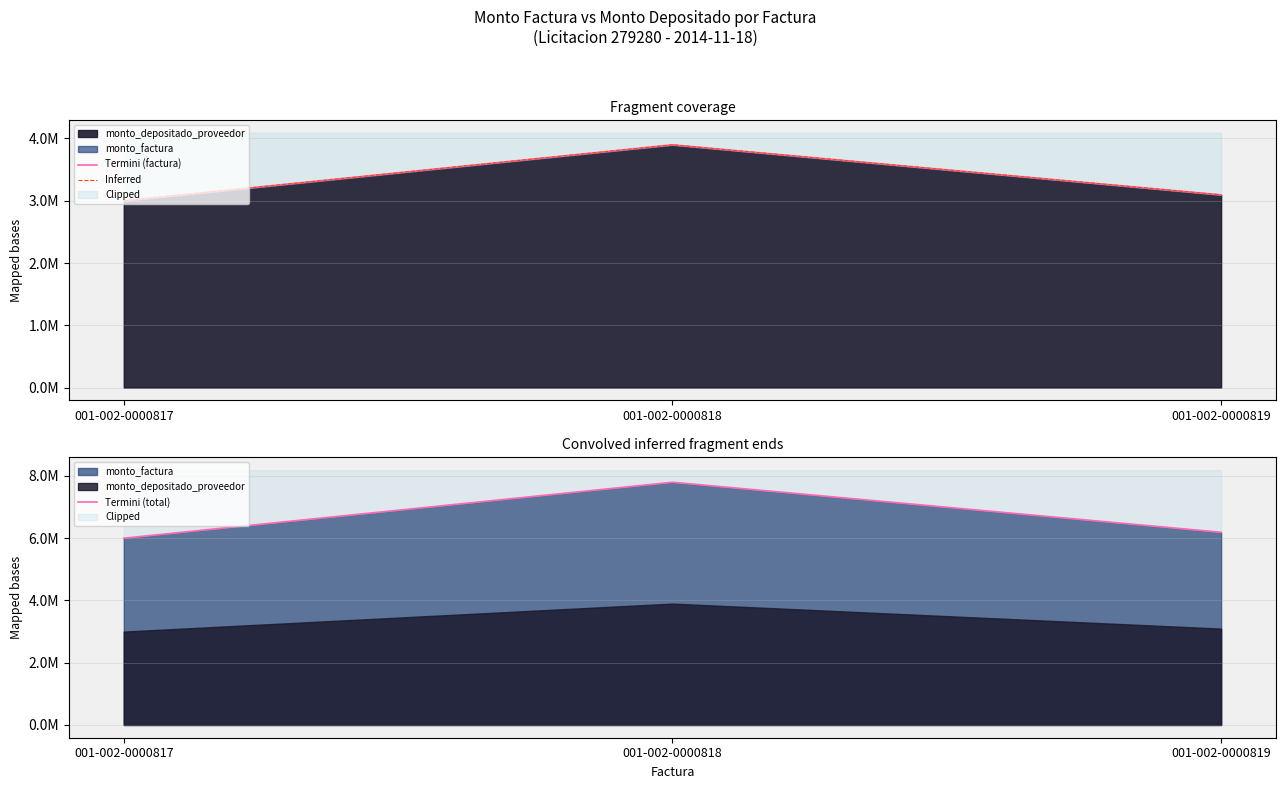

Rank the series by their maximum value, from highest to lowest.

Termini (total), Termini (factura), Inferred